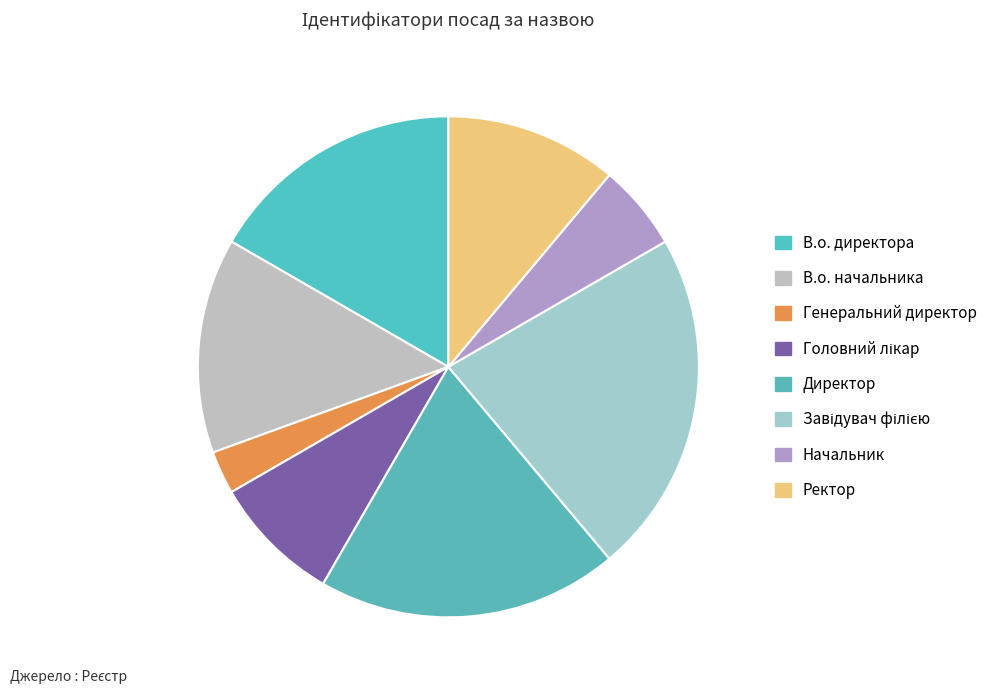

What is the smallest slice in the pie chart?

Генеральний директор